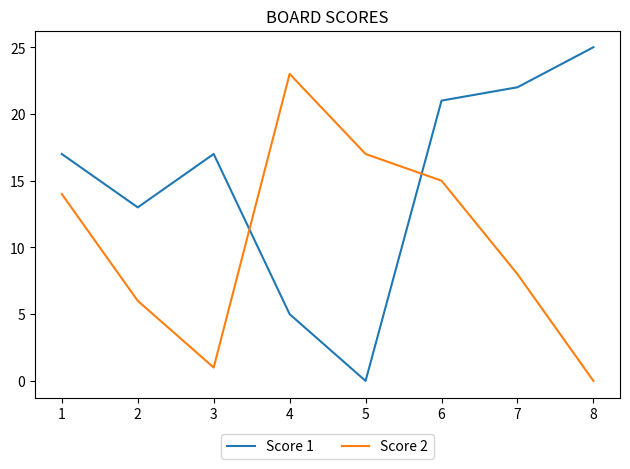

Which series has the largest range (max minus min)?

Score 1